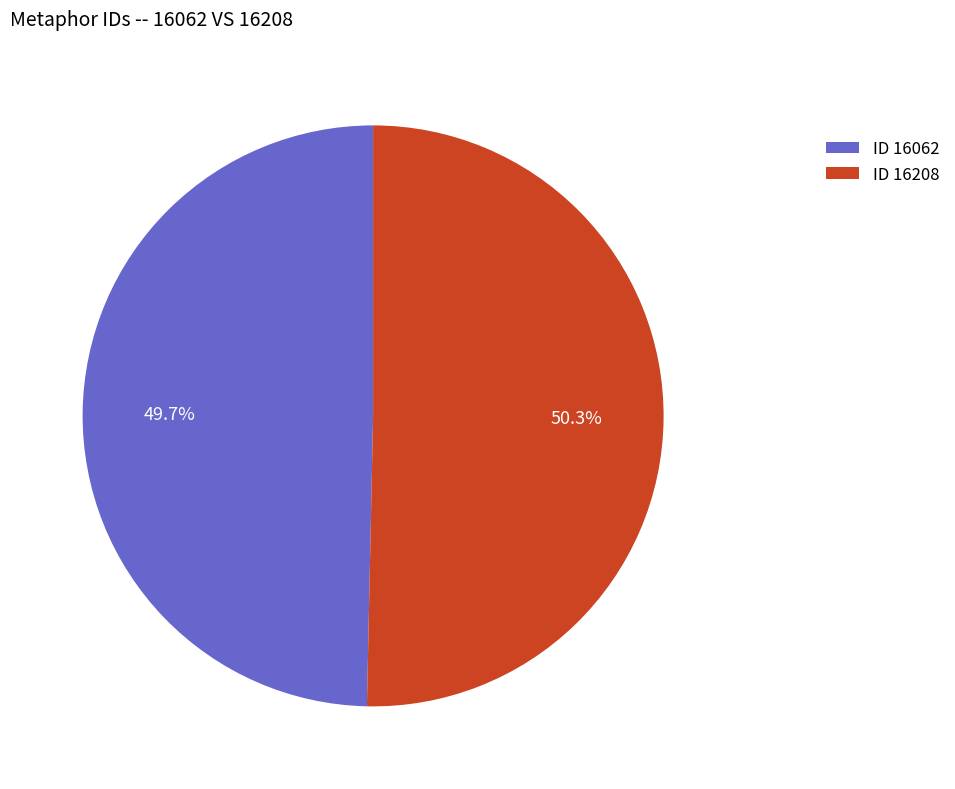

Which has a higher value, ID 16208 or ID 16062?

ID 16208